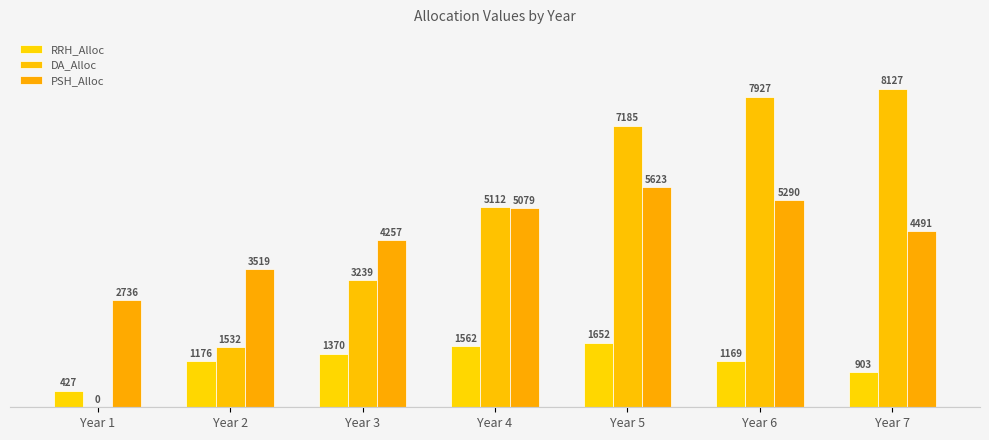

Does the chart contain stacked bars?

No